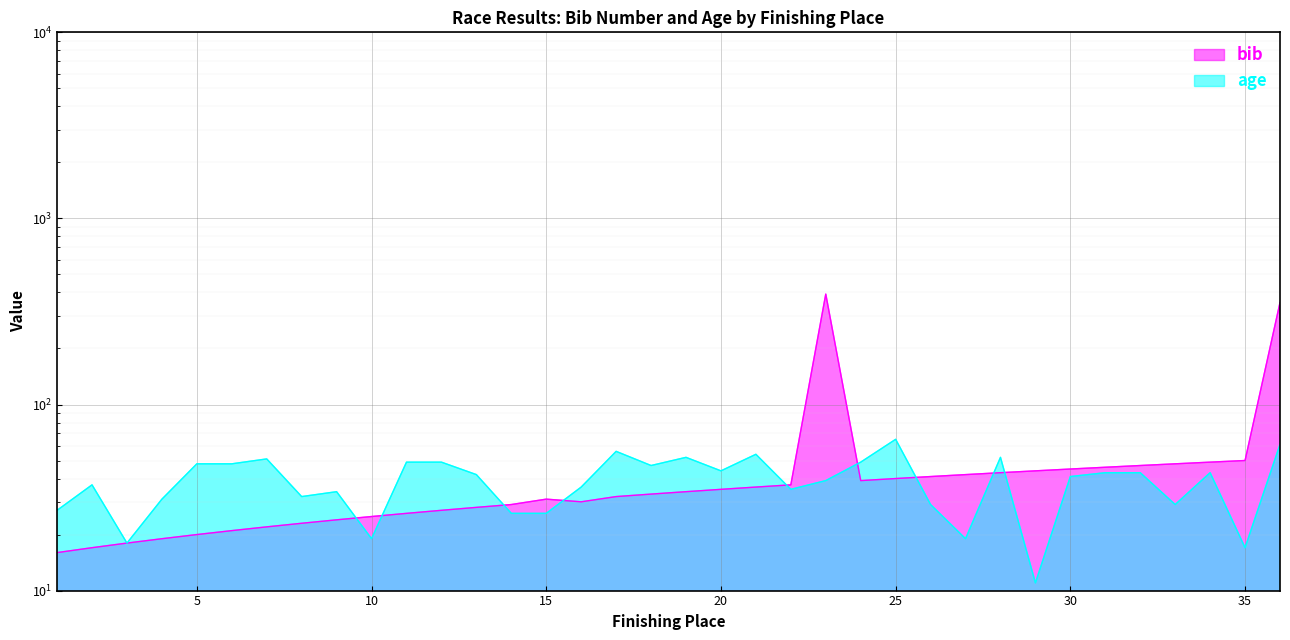

How many distinct data groups are displayed?

2